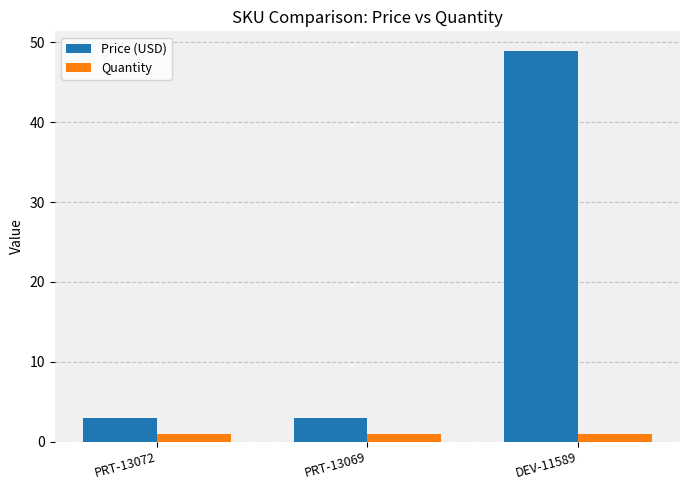

At which category does the chart reach its peak across all series?

DEV-11589